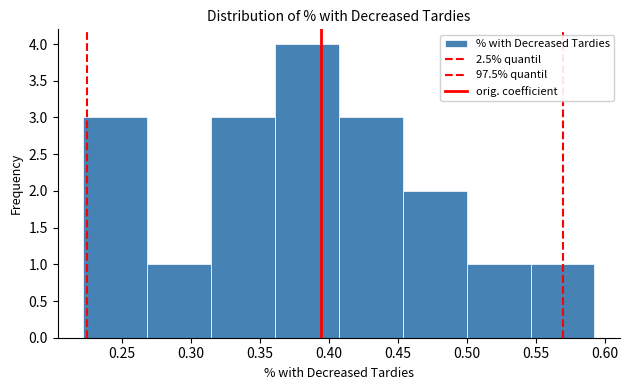

Which range on the x-axis has the tallest bar?

0.360 to 0.405